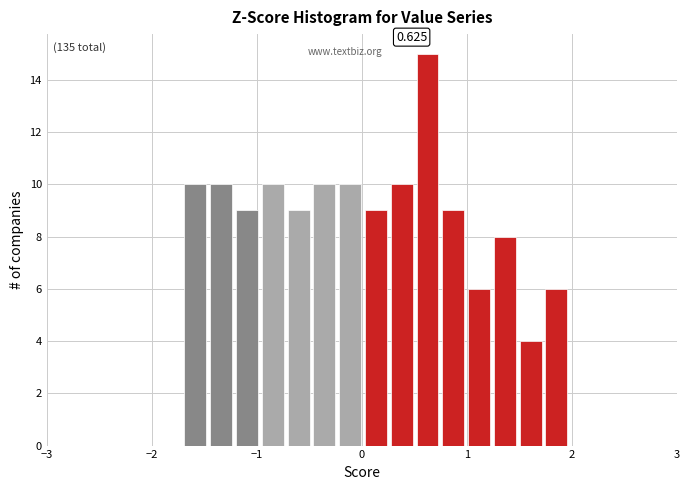

Read against the x-axis, roughly where is the centre of the tallest bar?

0.6